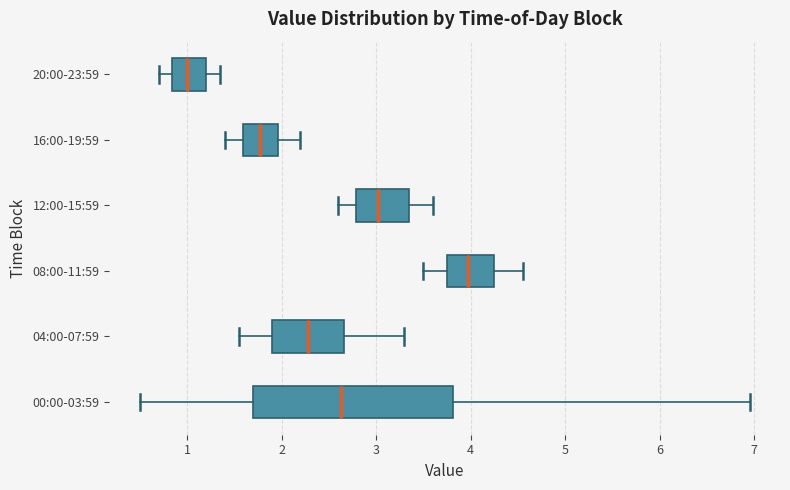

Where is the right edge of the box for 20:00-23:59 on the x-axis? The values are not printed on the chart, so give them approximately, as read against the axis.

1.2